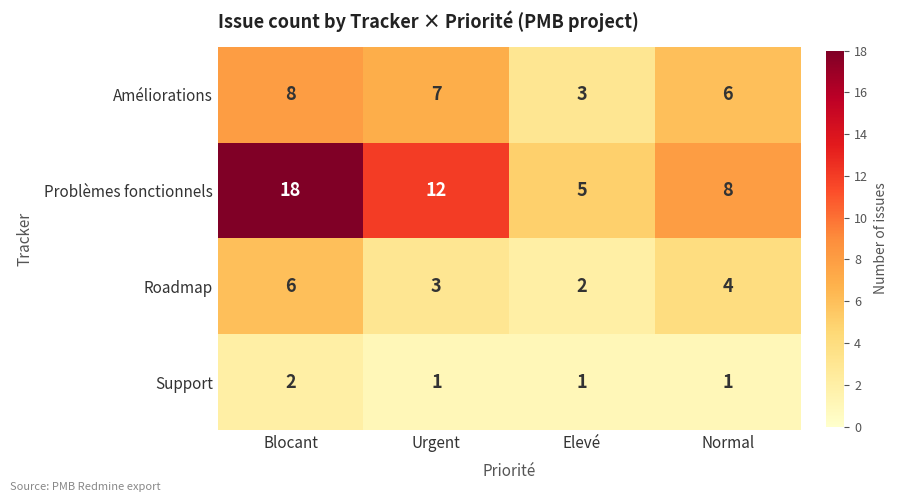

Which label corresponds to the largest value in the chart?

Blocant